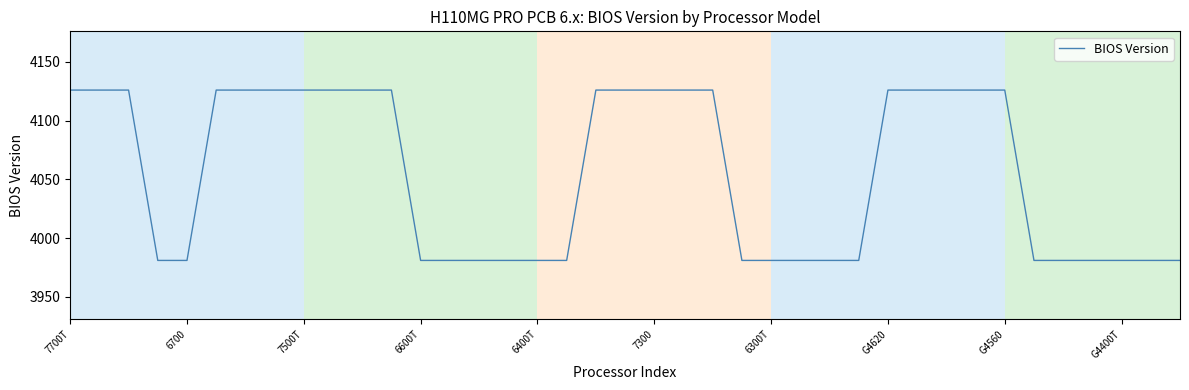

Reading right to left, what are all the values shown in this chart?

3981	3981	3981	3981	3981	3981	4126	4126	4126	4126	4126	3981	3981	3981	3981	3981	4126	4126	4126	4126	4126	3981	3981	3981	3981	3981	3981	4126	4126	4126	4126	4126	4126	4126	3981	3981	4126	4126	4126